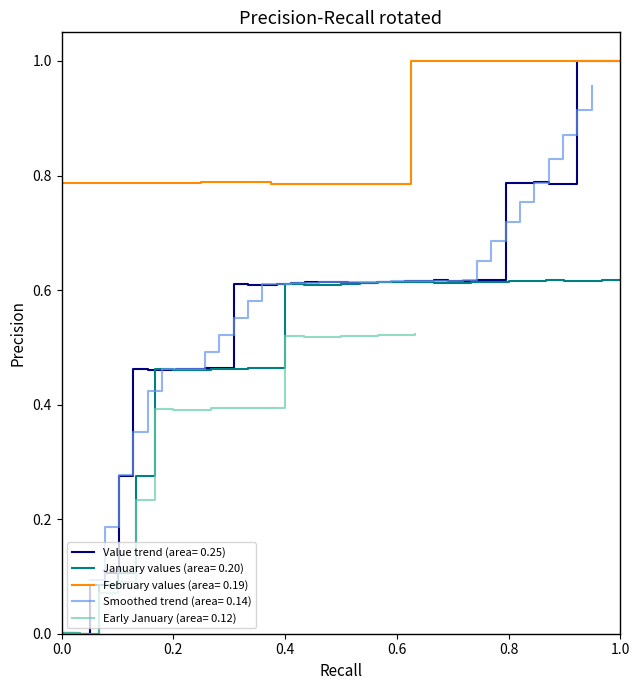

What is the highest value of the Value trend (area= 0.25) series?

1.0